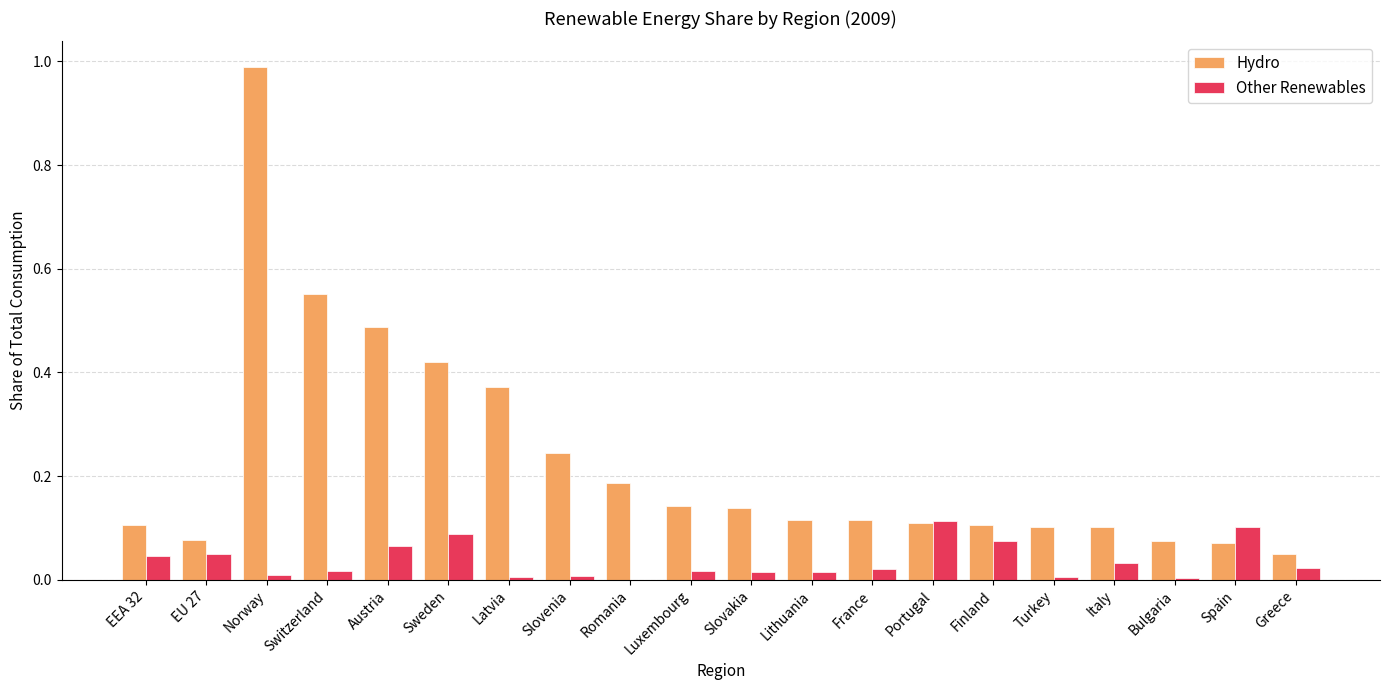

The Hydro series shows 0.1 at Bulgaria. True or false?

True